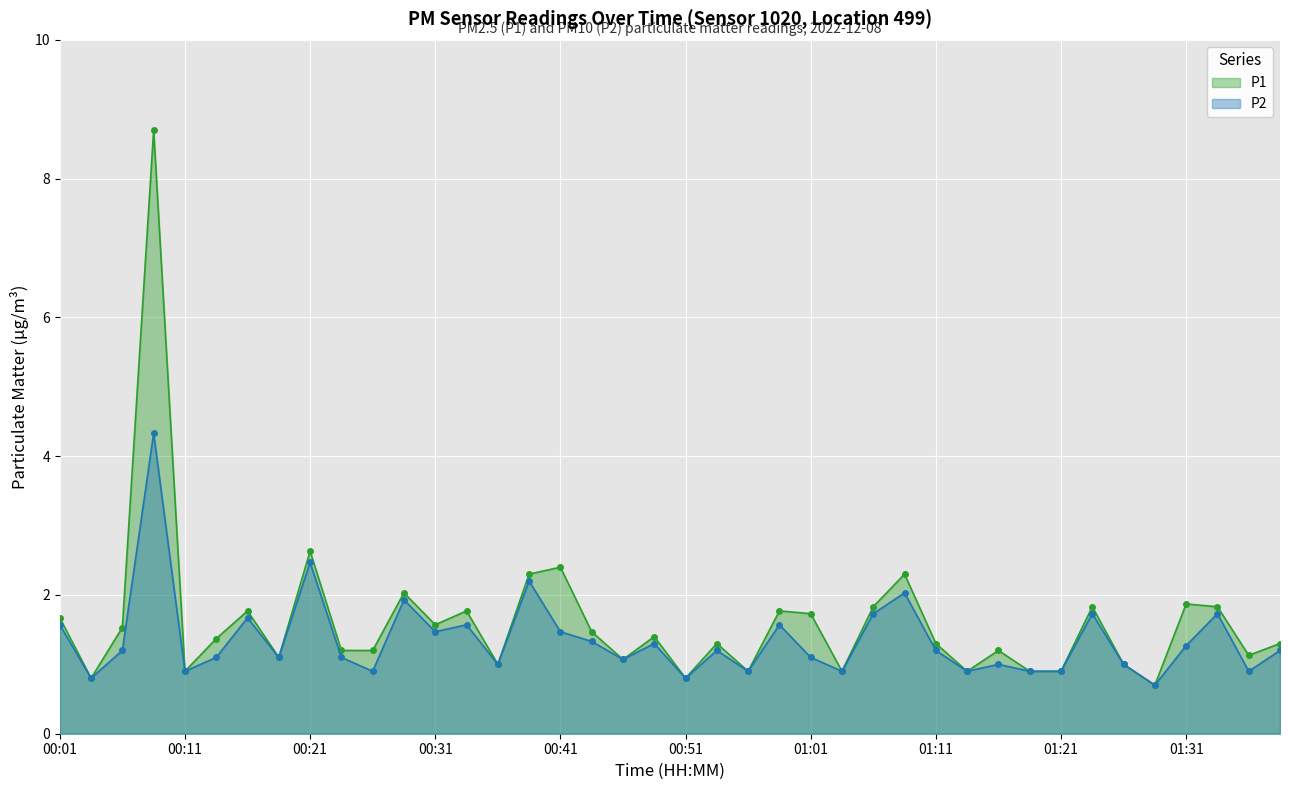

The P1 series shows 2.0 at 38. True or false?

False